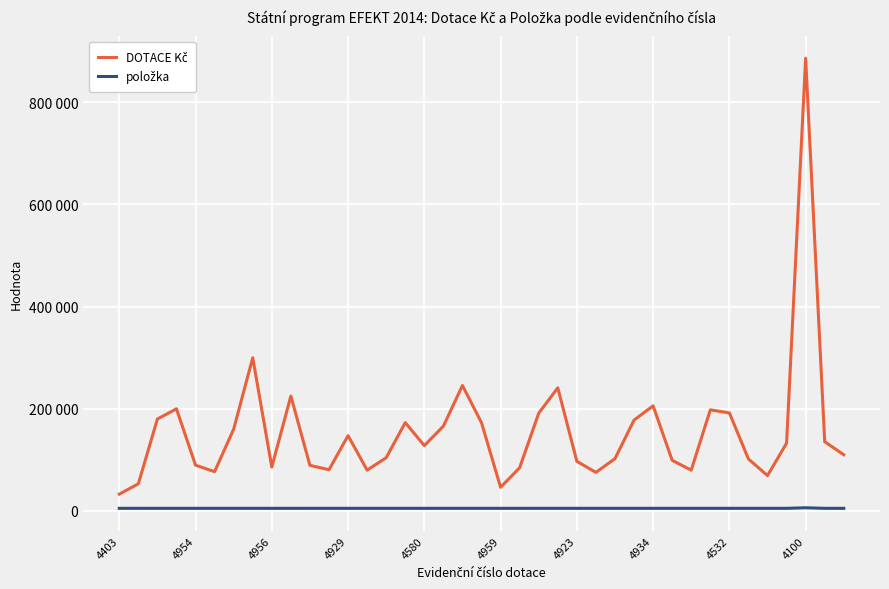

True or false: položka and DOTACE Kč intersect in this chart.

False